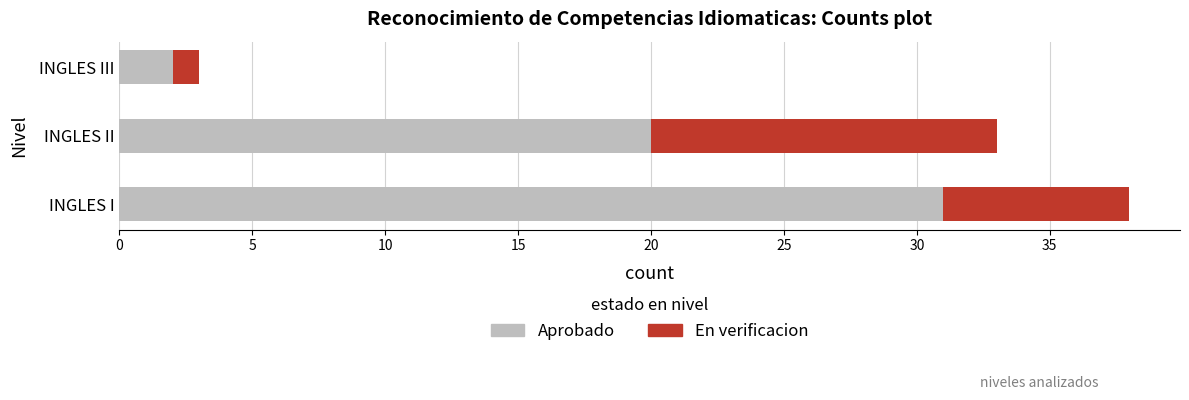

Where is Aprobado nearest to the value 16?

INGLES II